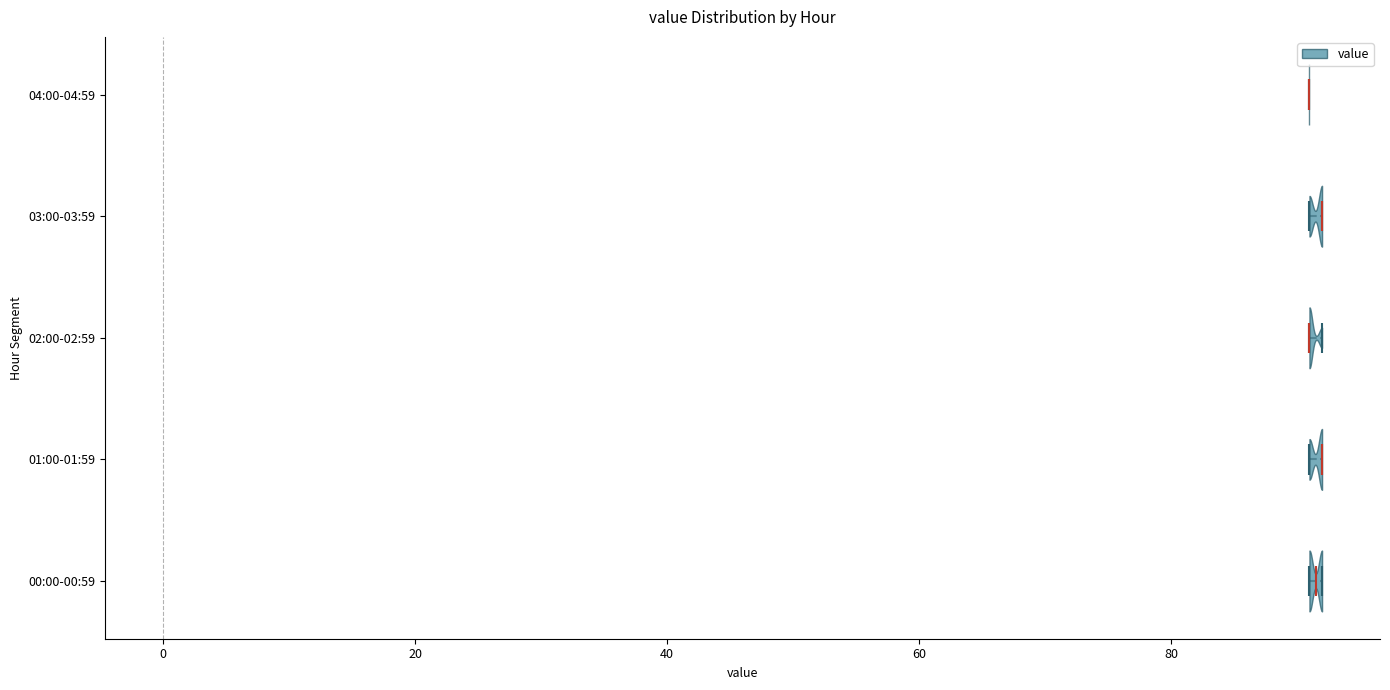

What is the lowest point the violin for 02:00-02:59 reaches on the x-axis? The values are not printed on the chart, so give them approximately, as read against the axis.

92